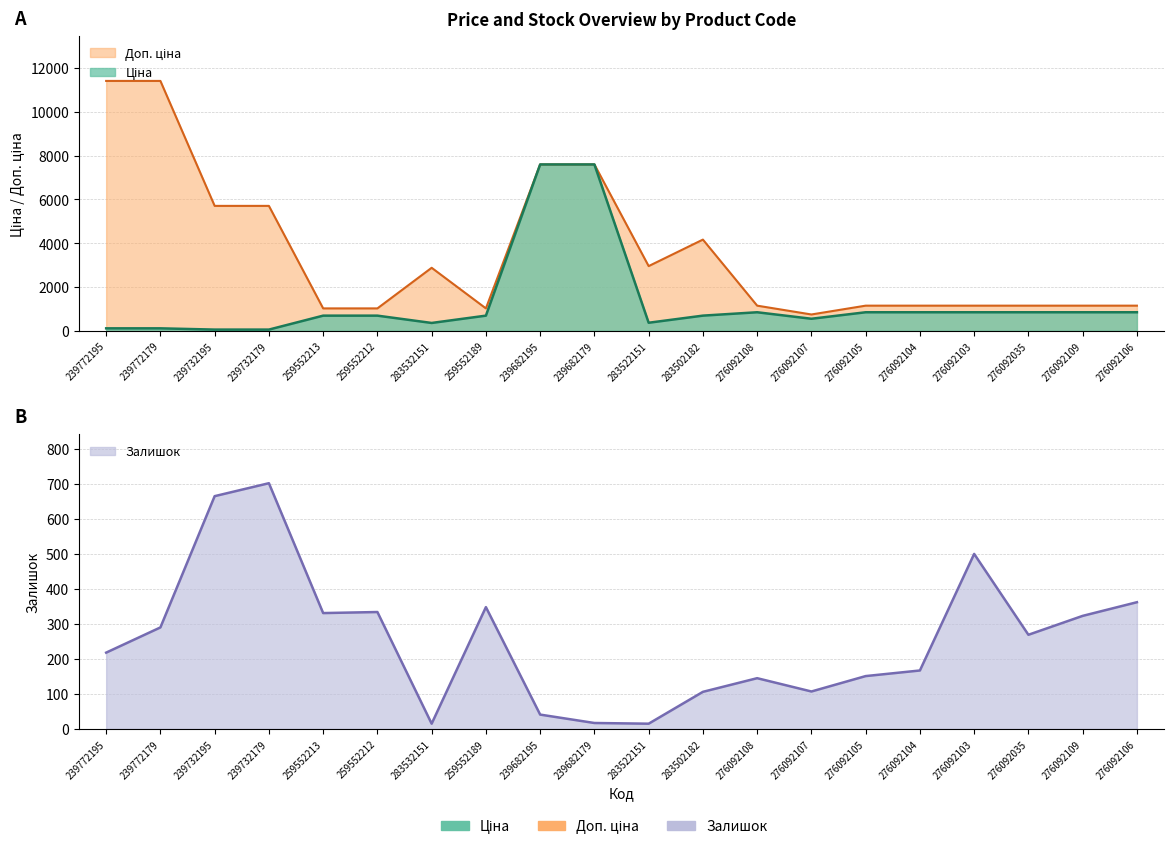

What is the difference between the highest and lowest values at 283502182?

4059.6